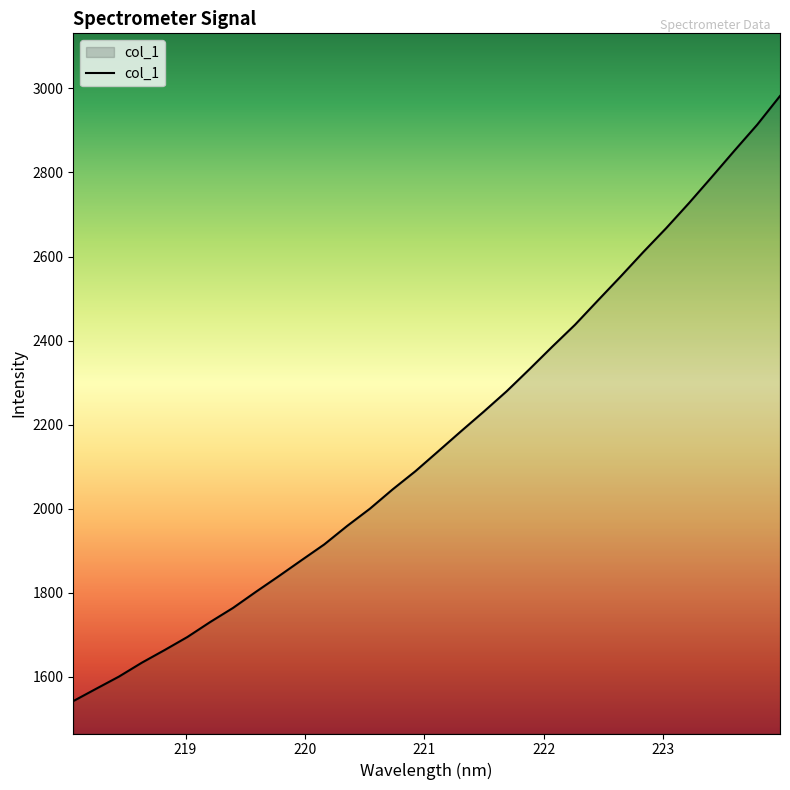

What is the maximum value shown in the chart?

2982.1